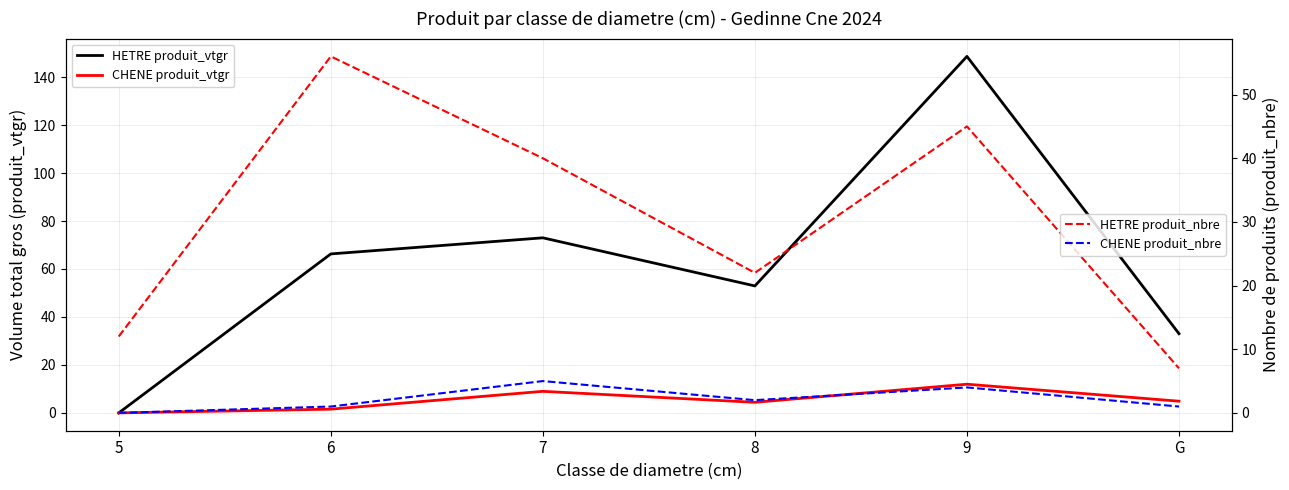

How many interior local peaks does the CHENE produit_nbre series have?

2